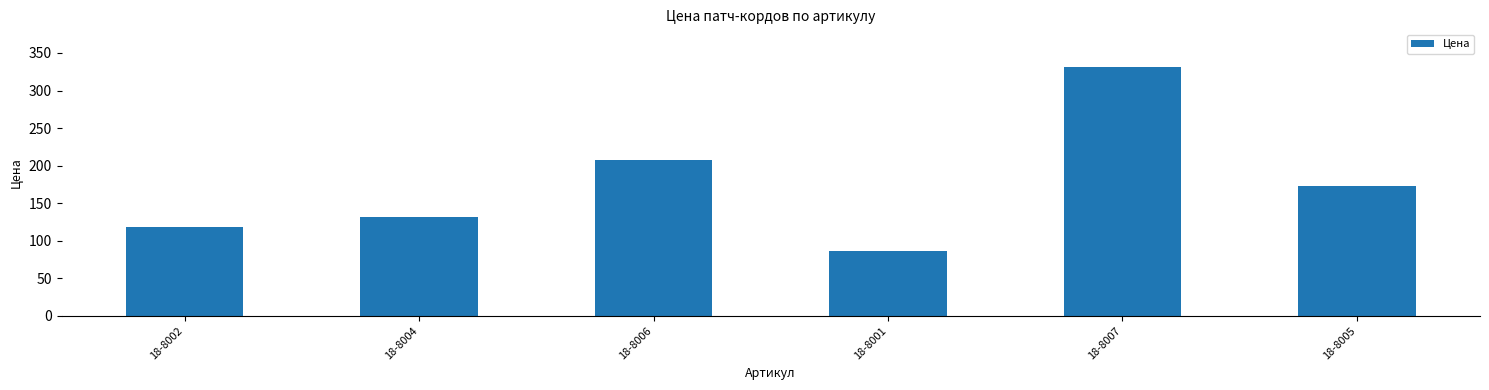

Reading left to right, transcribe all the data shown in this chart.

117.7	131.2	207.5	86.6	331.7	172.6